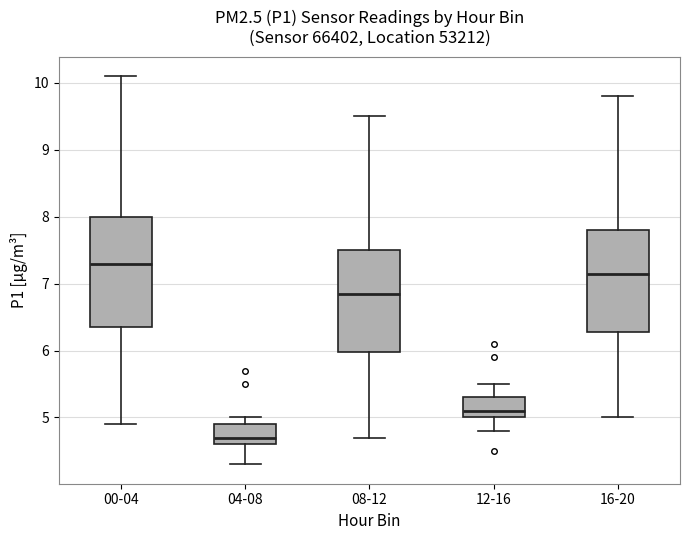

Which box's median line is the highest?

00-04